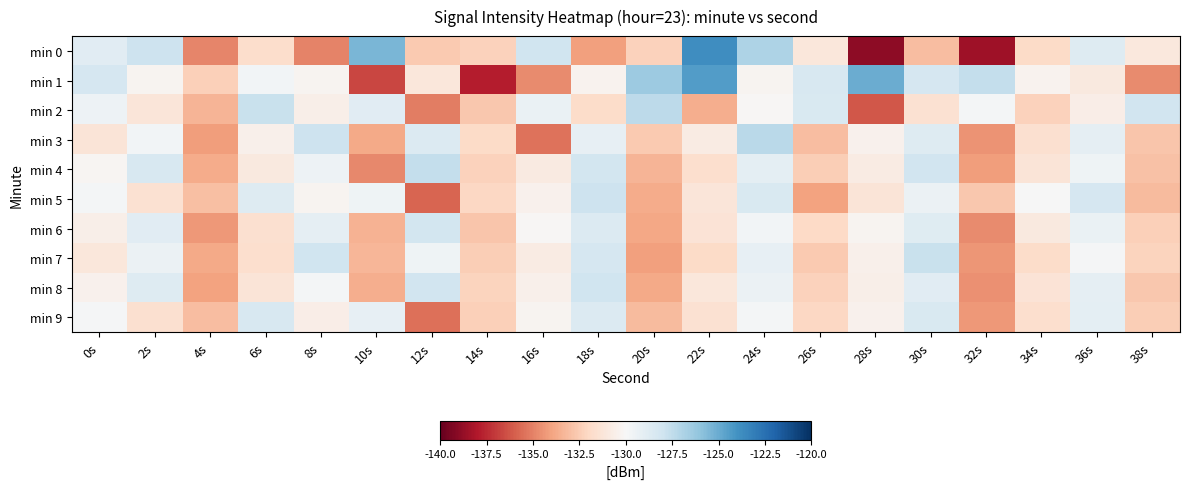

At which category is the sum across all series the highest?

24s